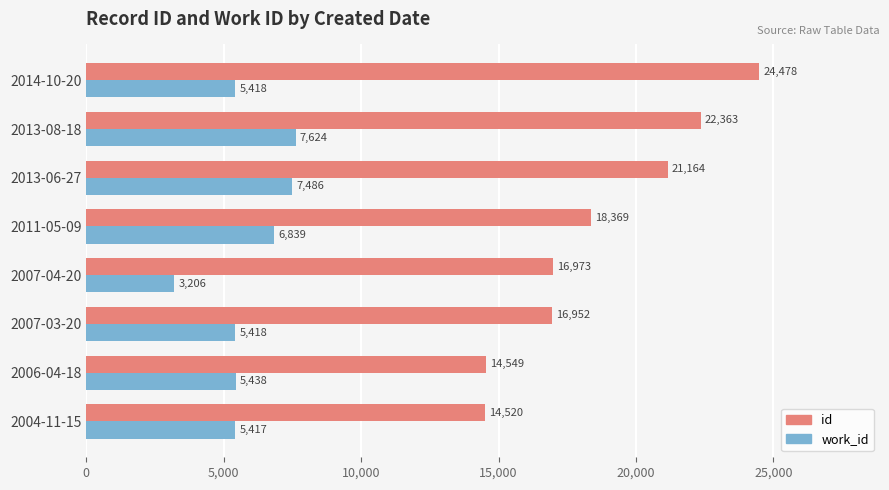

List the labels in order of id value, largest first.

2014-10-20, 2013-08-18, 2013-06-27, 2011-05-09, 2007-04-20, 2007-03-20, 2006-04-18, 2004-11-15